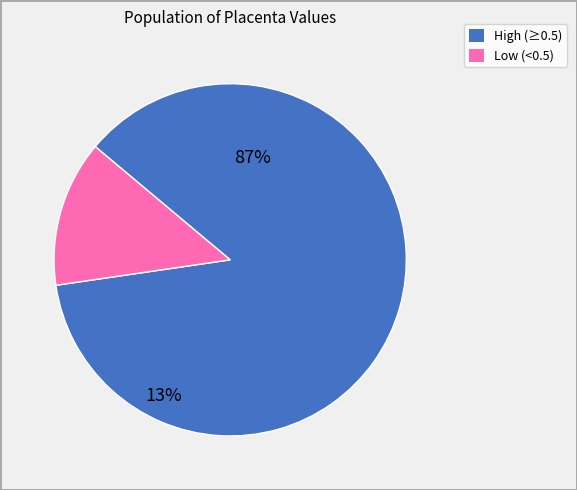

Is there any slice that represents more than half of the pie?

Yes